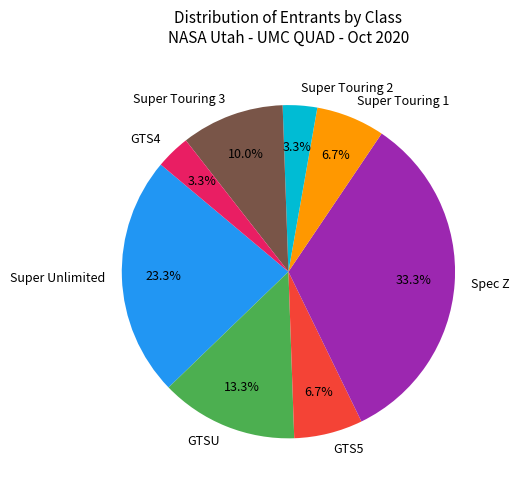

Which has a higher value, GTSU or GTS4?

GTSU